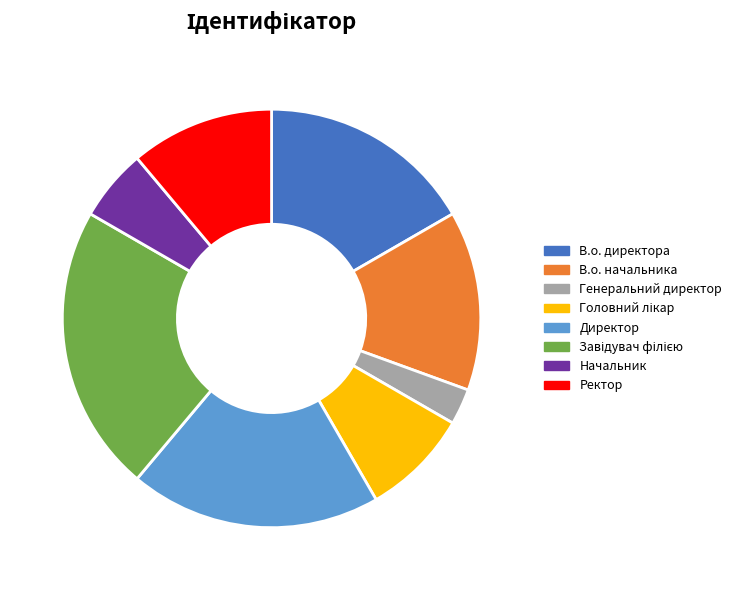

Combined, do Начальник and Директор account for over 50%?

No